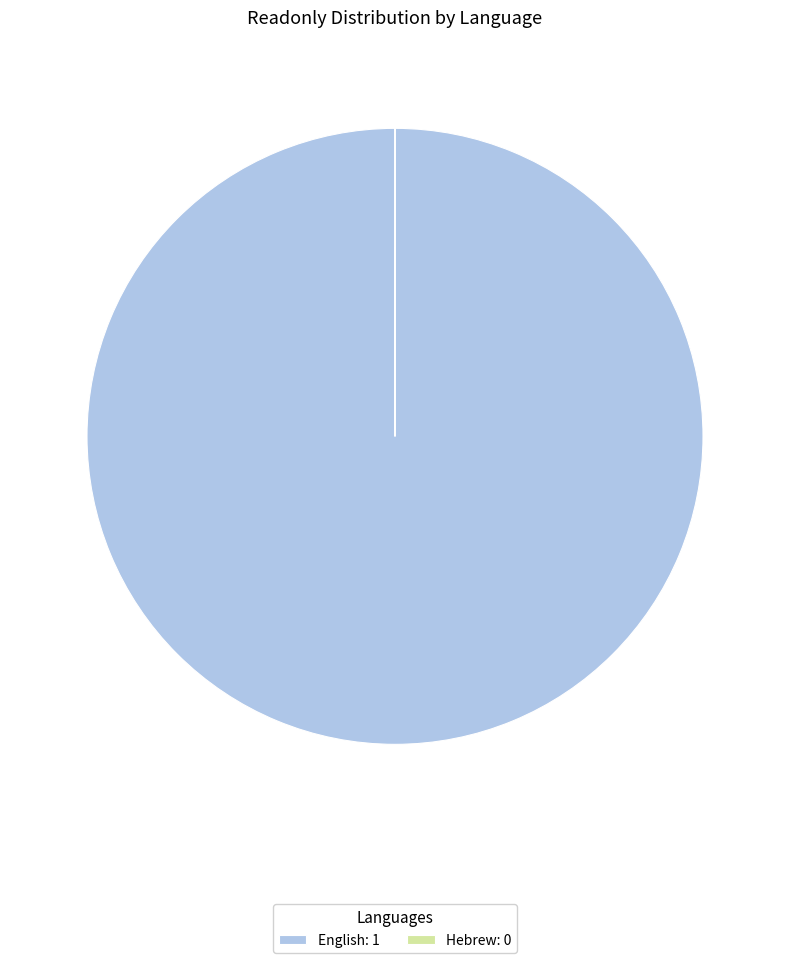

Which slice is the largest?

English